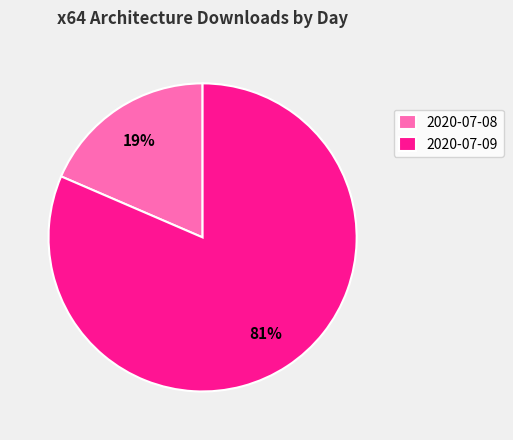

To the nearest percent, what is the combined percentage of 2020-07-08 and 2020-07-09?

100%